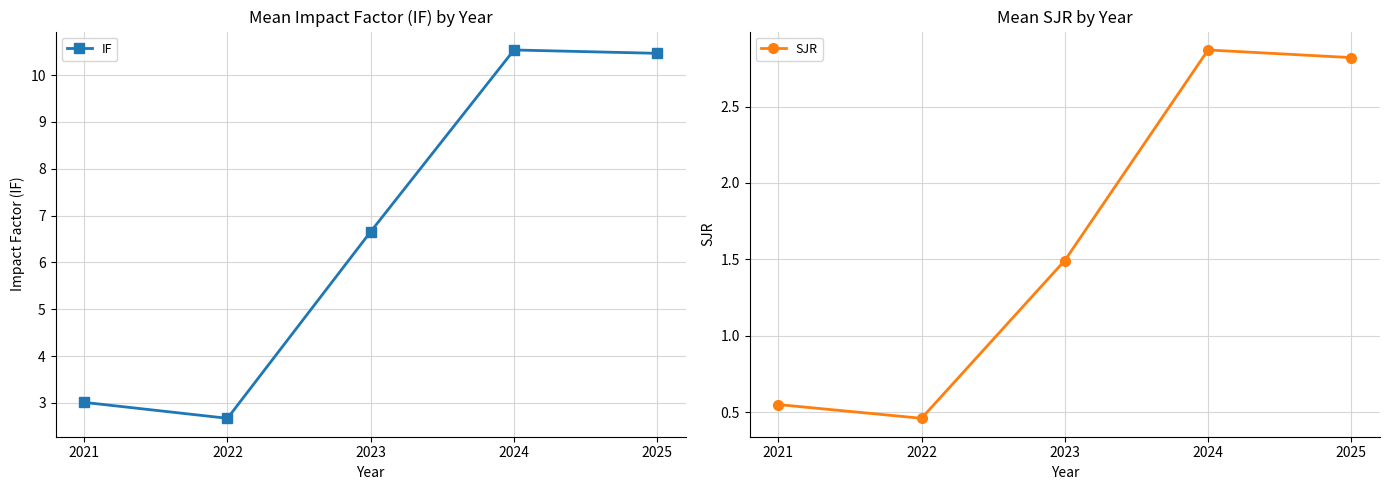

Which series has the largest total across all categories?

IF